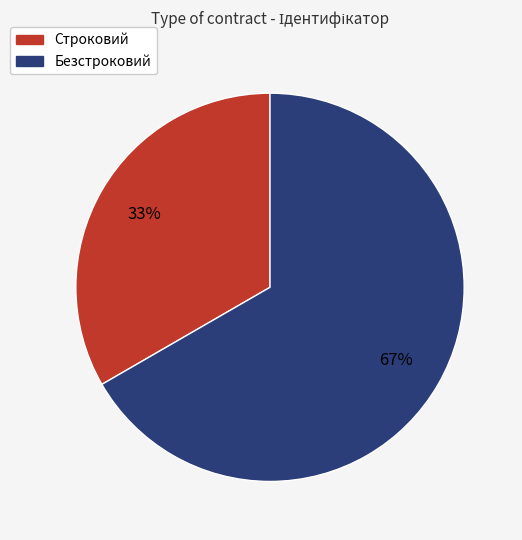

Which category has the biggest portion of the pie?

Безстроковий